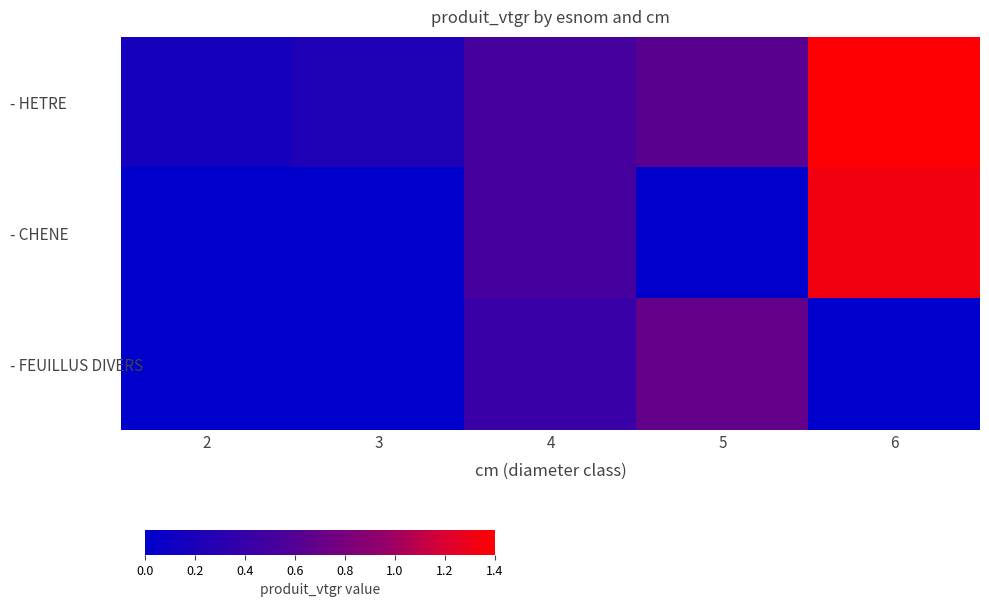

Reading right to left, extract all data points from this chart.

- HETRE: 6=1.4	5=0.6	4=0.5	3=0.2	2=0.2
- CHENE: 6=1.3	5=0.0	4=0.5	3=0.0	2=0.0
- FEUILLUS DIVERS: 6=0.0	5=0.7	4=0.4	3=0.0	2=0.0